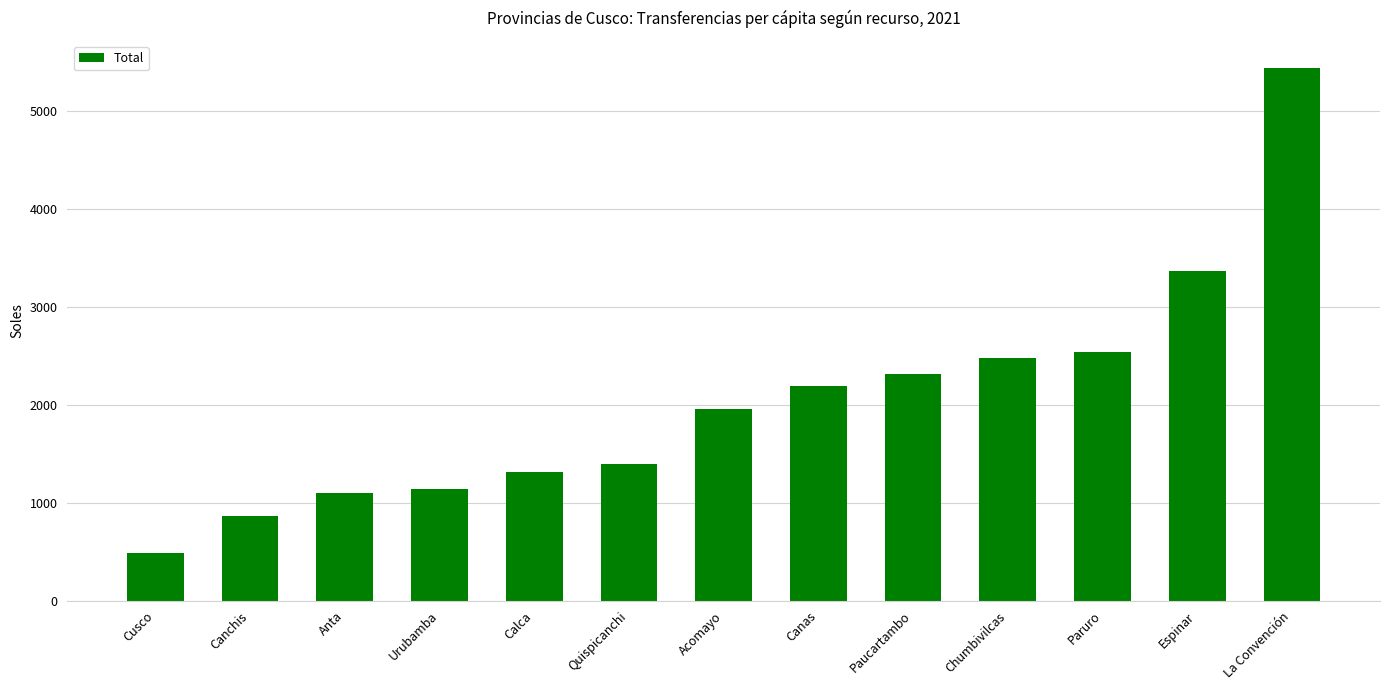

At which label does the data first exceed 1956?

Acomayo